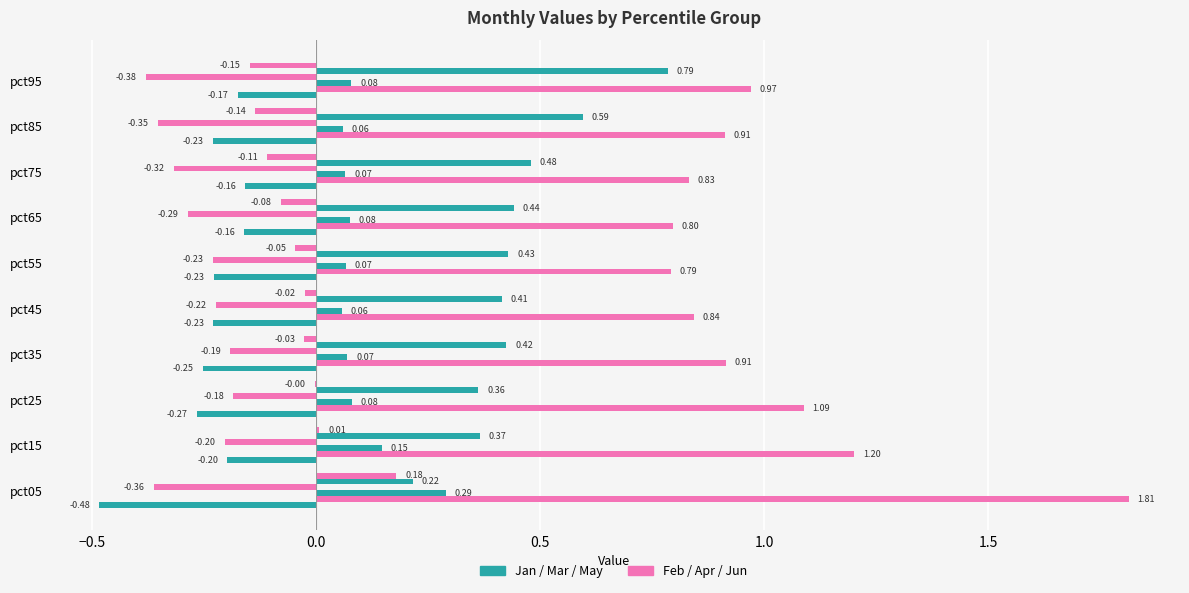

The value of Apr at pct95 is -0.4. True or false?

True